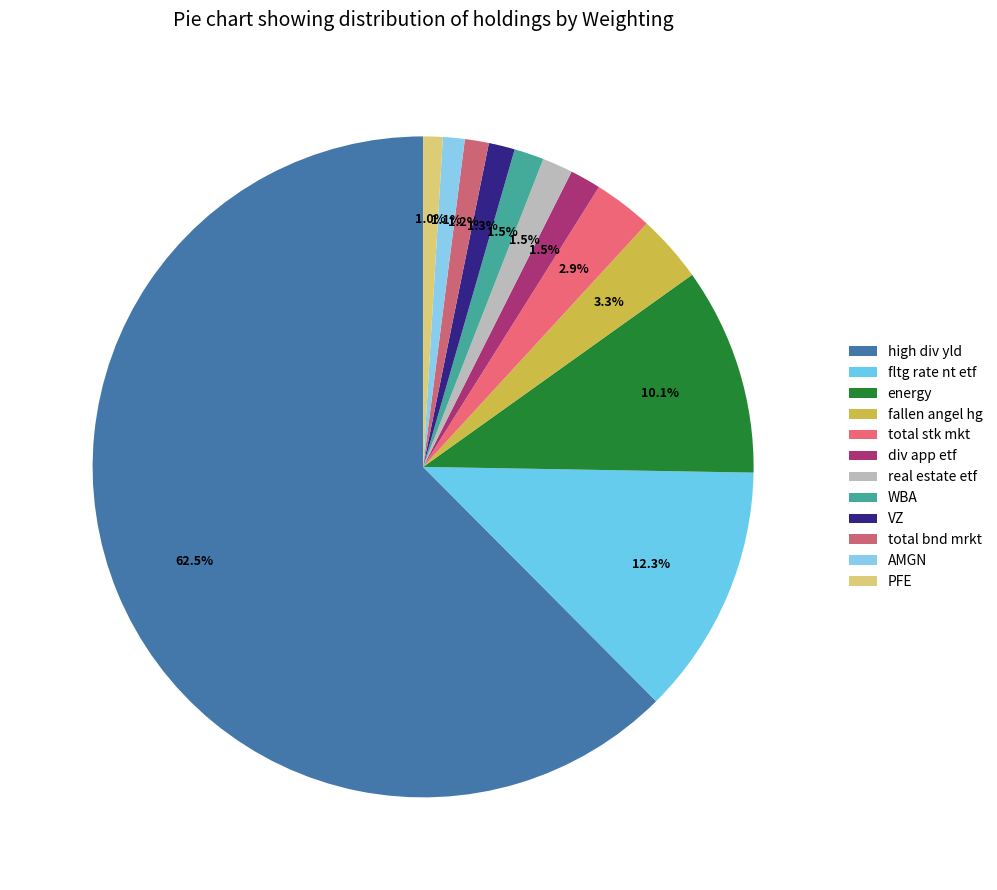

To the nearest percent, what portion does VZ represent?

1%